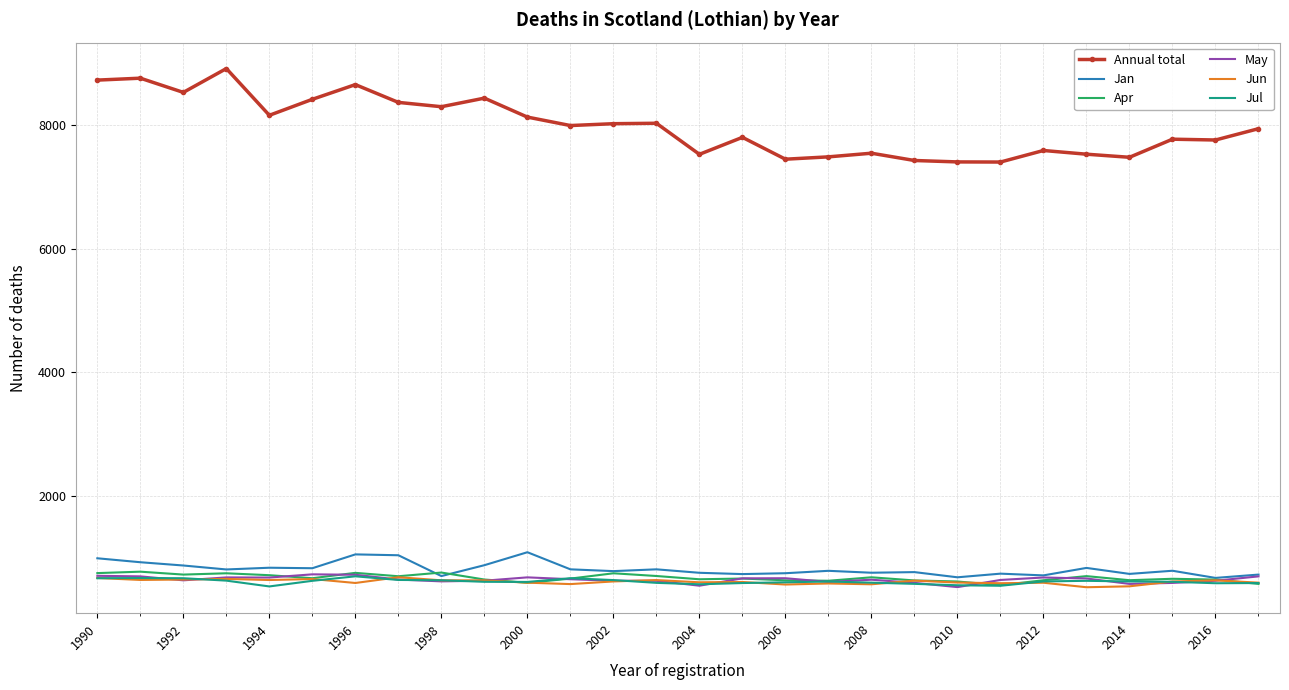

How many values in the May series are below 643?

14